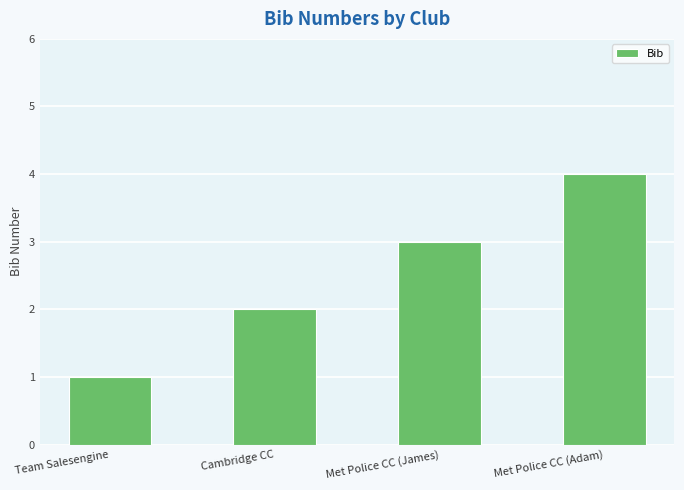

How many values are below 3?

2